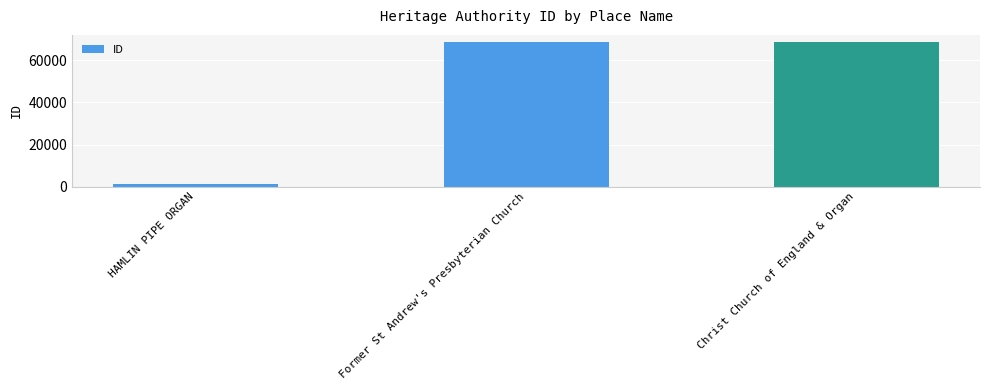

What is the approximate value at Former St Andrew's Presbyterian Church, to the nearest 100?

68500